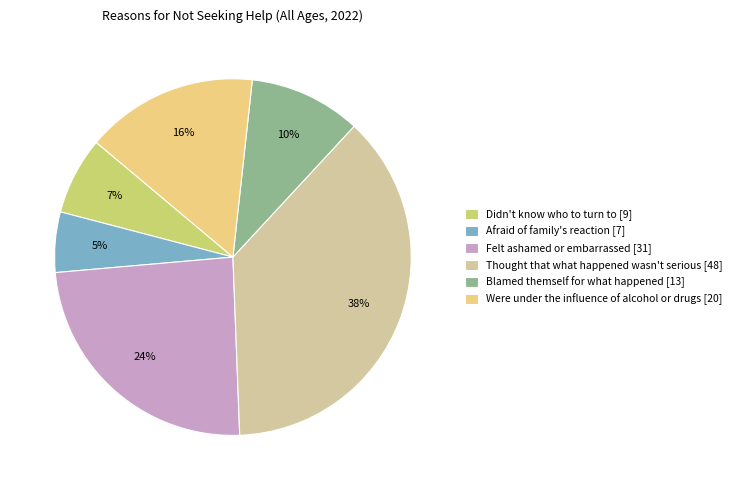

Does Afraid of family's reaction [7] represent more than half of the total?

No